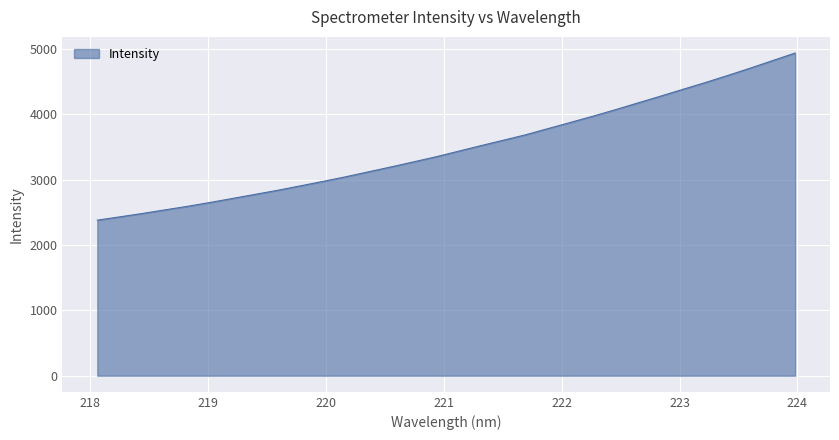

What is the maximum value shown in the chart?

4936.9